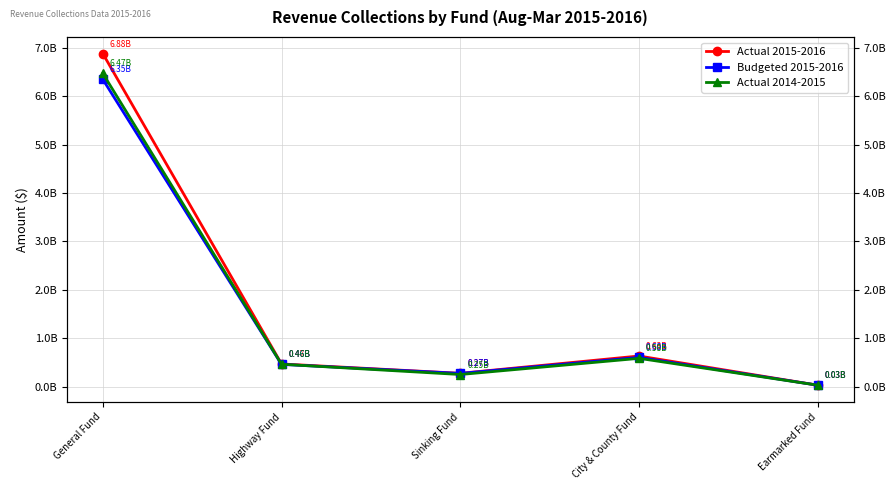

Is the value of Actual 2015-2016 at Highway Fund greater than the value of Actual 2014-2015 at Earmarked Fund?

Yes